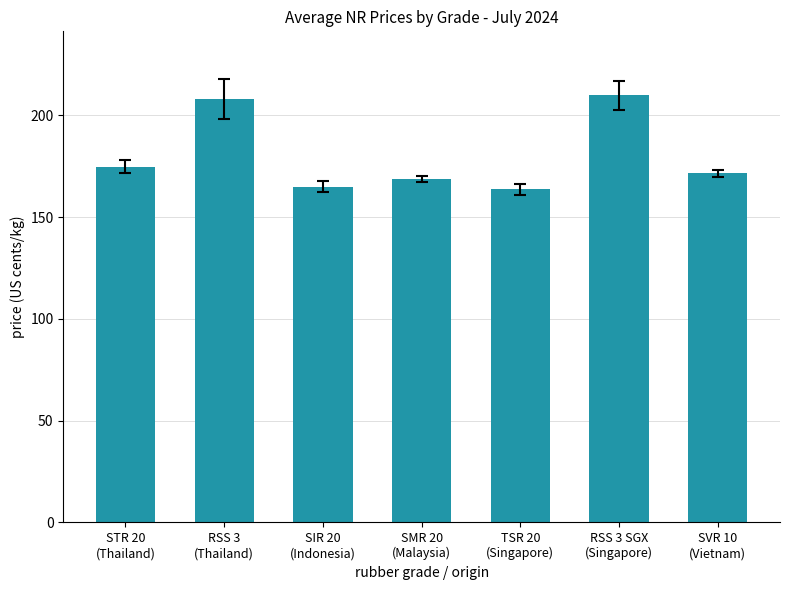

What is the value of the 2nd bar from the left?

208.0